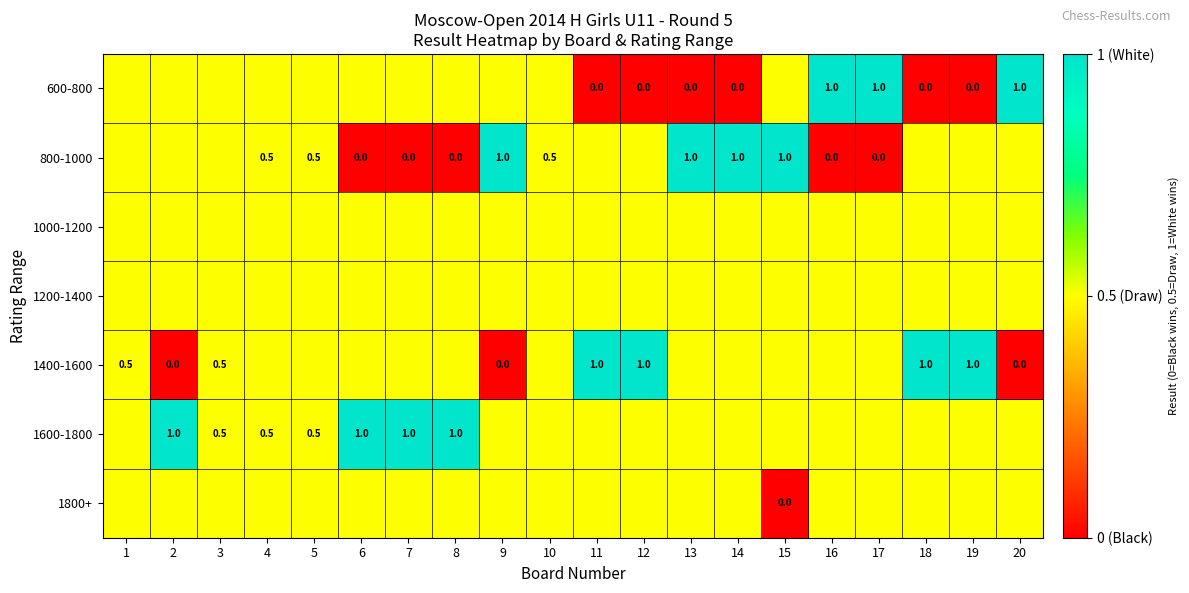

Which has a higher value, 7 or 15?

7